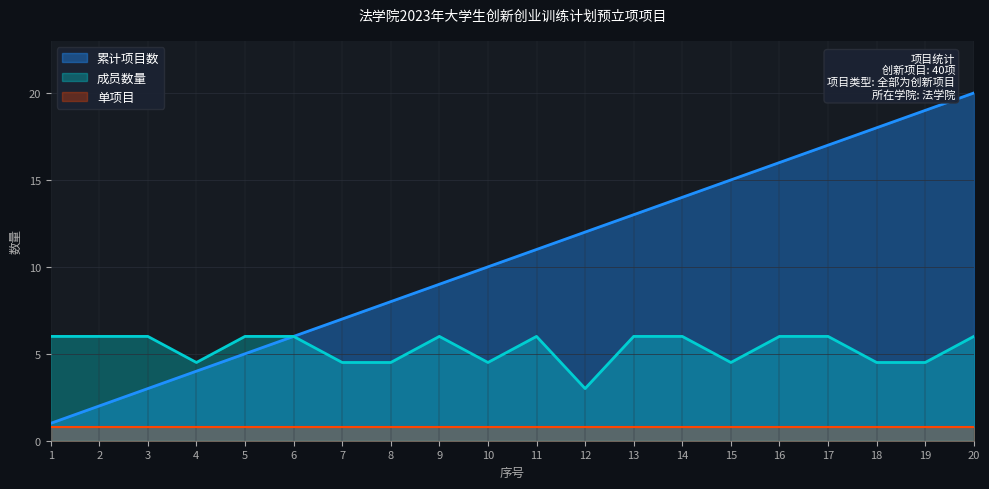

At which category is the sum across all series the highest?

20